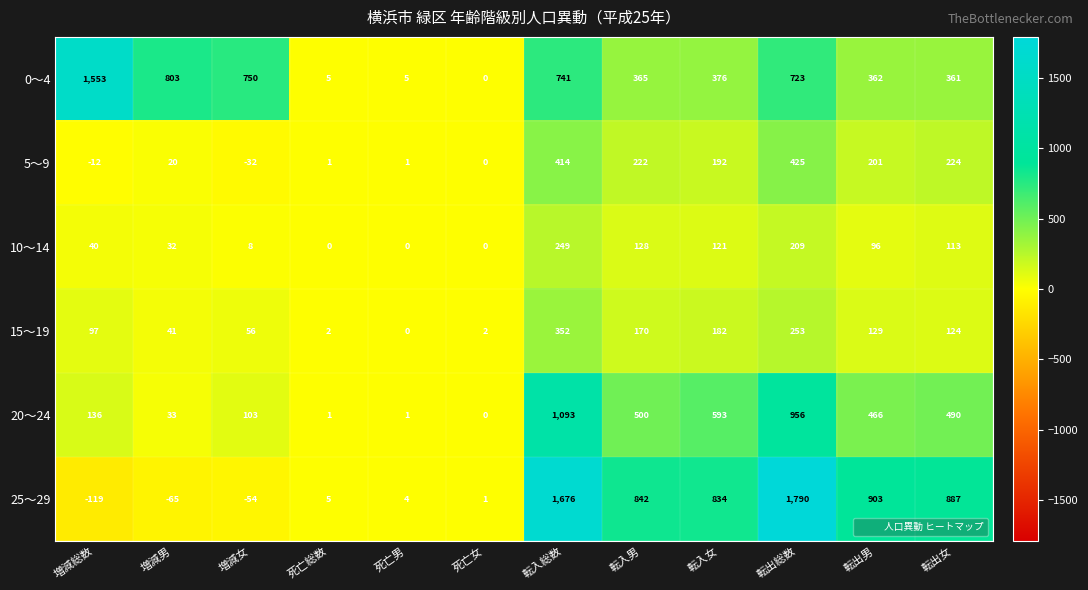

Which label corresponds to the smallest value in the chart?

増減総数